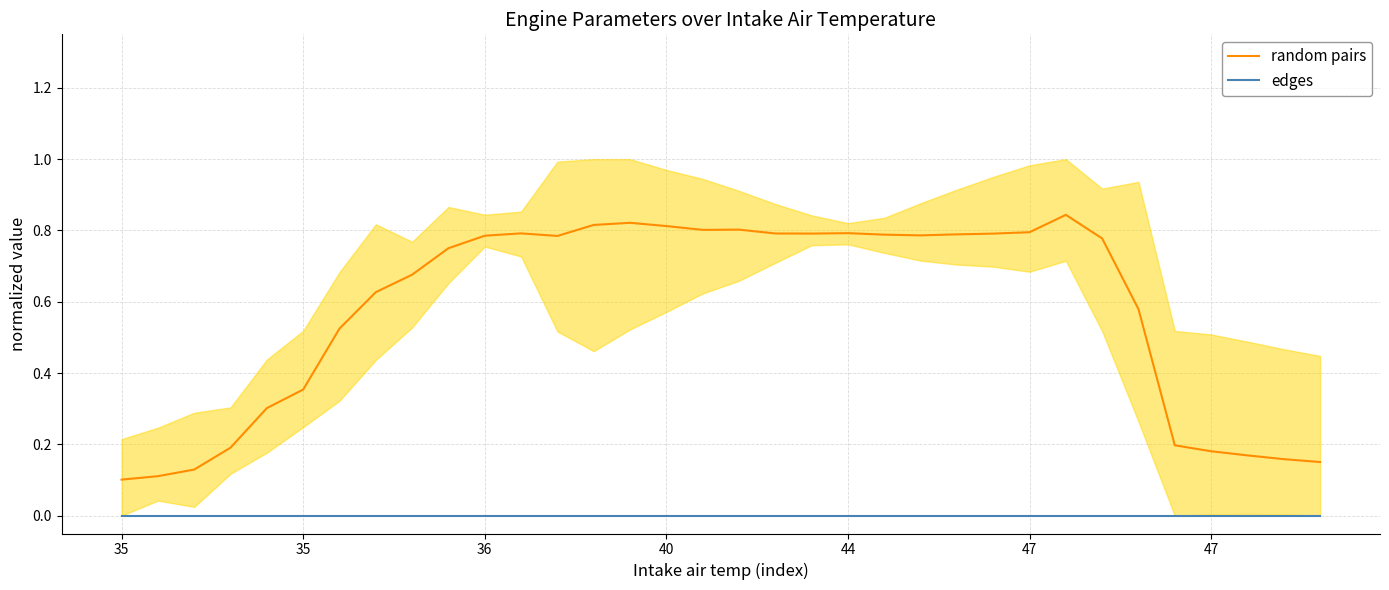

Is this an area chart (filled region under the line)?

No